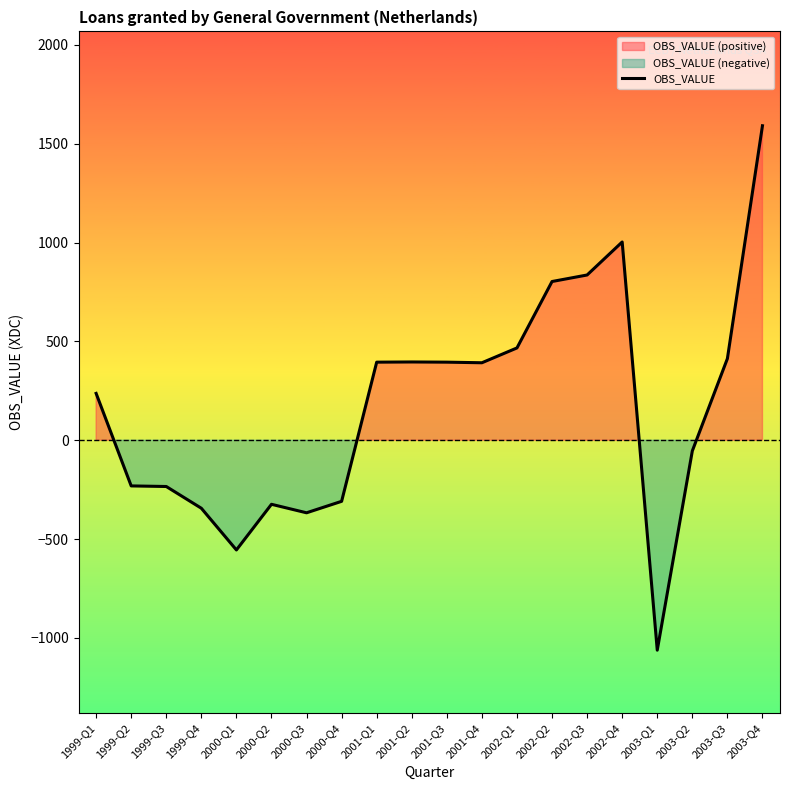

The value at 2000-Q4 is -95. True or false?

False